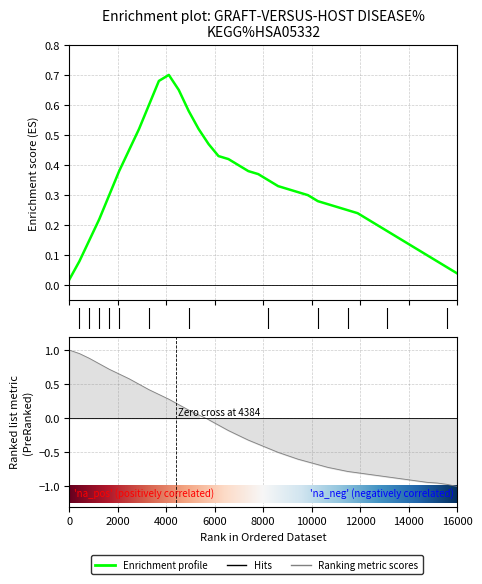

Which series has the largest total across all categories?

Enrichment profile